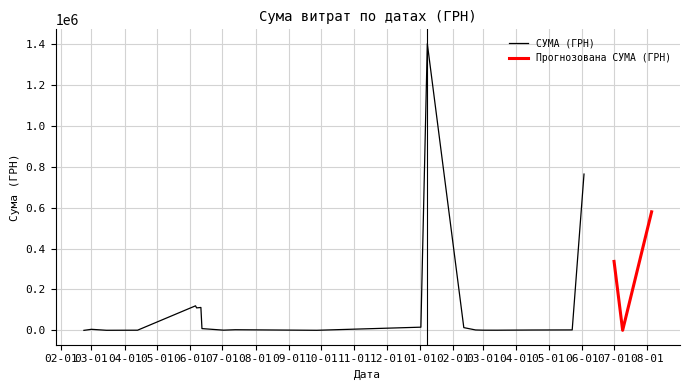

What is the maximum value shown in the chart?

1400609.4